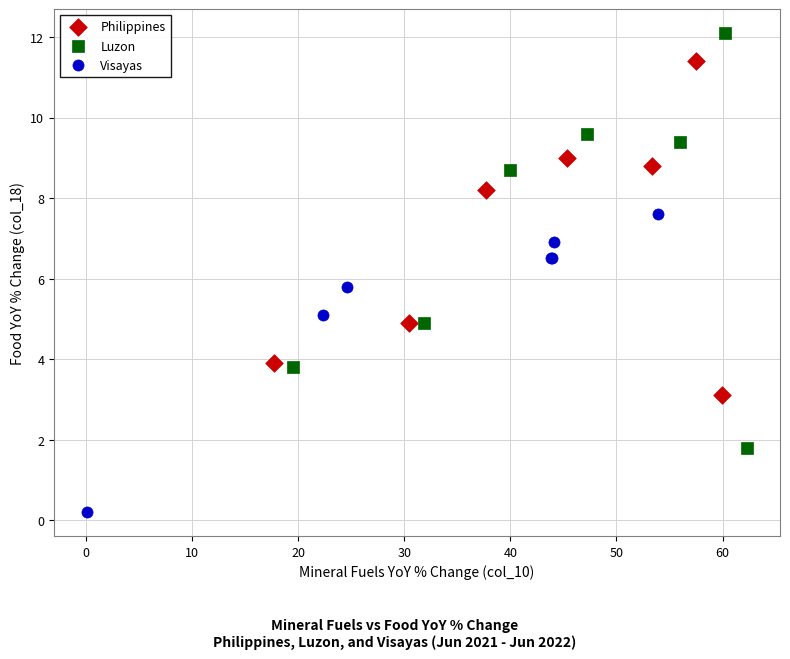

Which series has the largest Y range (max minus min)?

Luzon